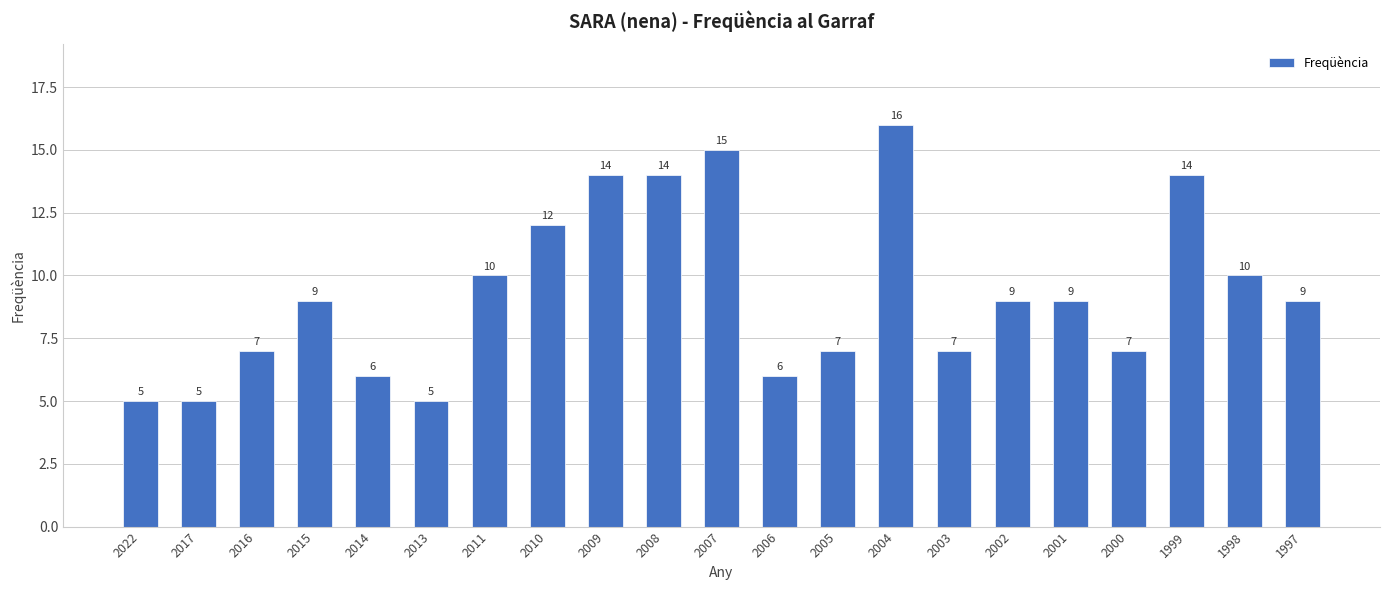

Which has a higher value, 1998 or 2013?

1998